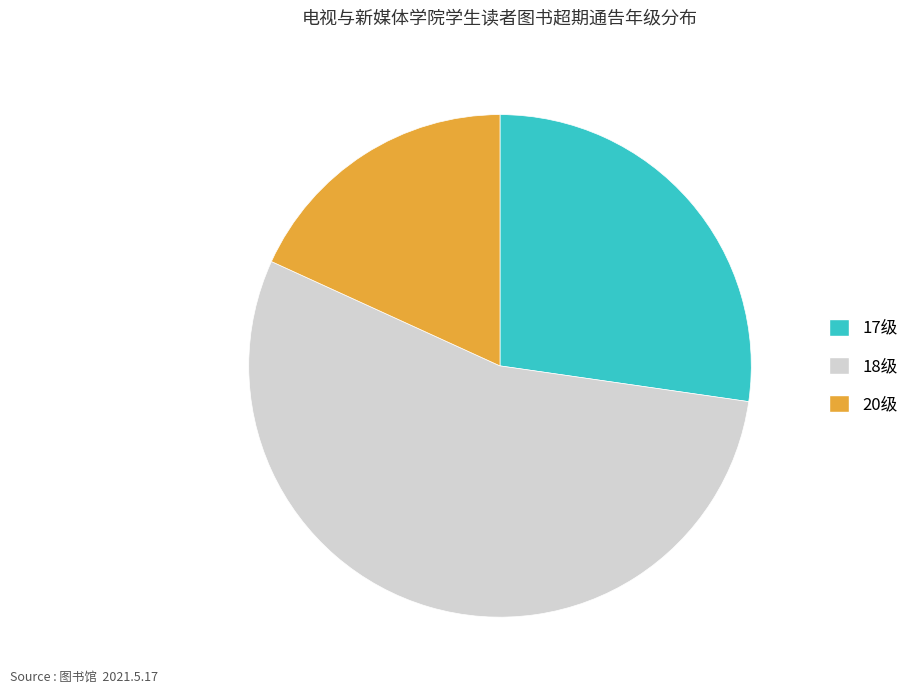

What is the largest slice in the pie chart?

18级